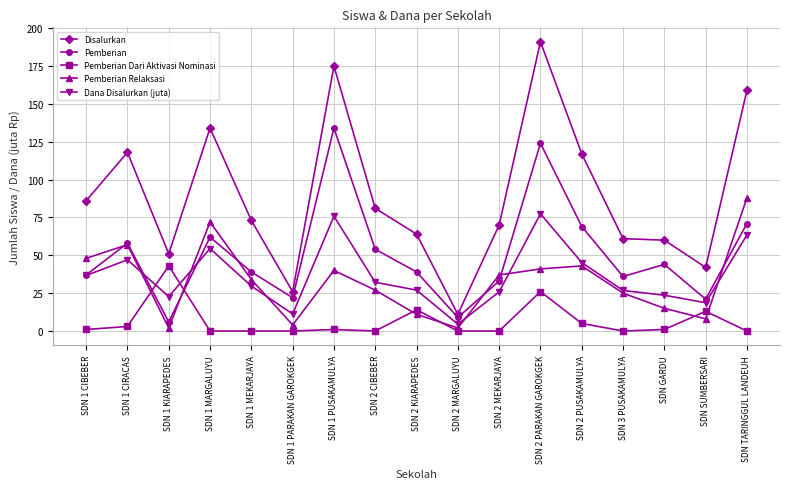

At which category does Dana Disalurkan (juta) reach its first local valley?

SDN 1 KIARAPEDES